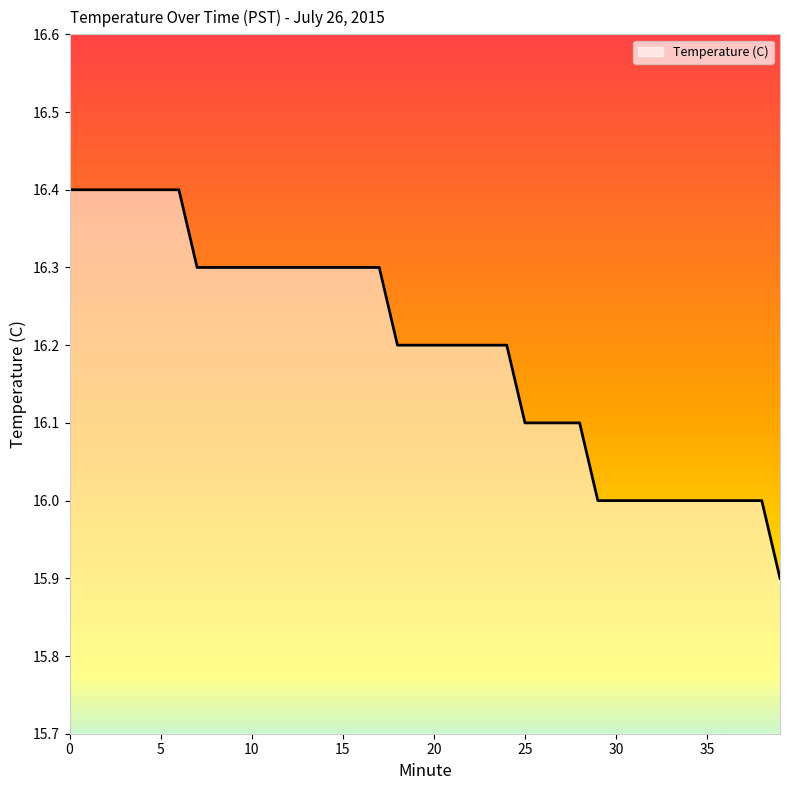

Reading right to left, what are all the values shown in this chart?

15.9	16.0	16.0	16.0	16.0	16.0	16.0	16.0	16.0	16.0	16.0	16.1	16.1	16.1	16.1	16.2	16.2	16.2	16.2	16.2	16.2	16.2	16.3	16.3	16.3	16.3	16.3	16.3	16.3	16.3	16.3	16.3	16.3	16.4	16.4	16.4	16.4	16.4	16.4	16.4